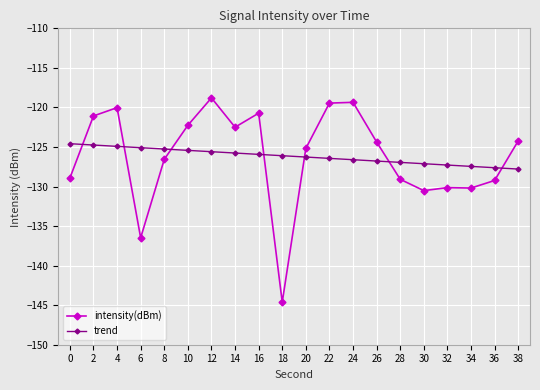

After their last crossing, which series has the higher values: intensity(dBm) or trend?

intensity(dBm)